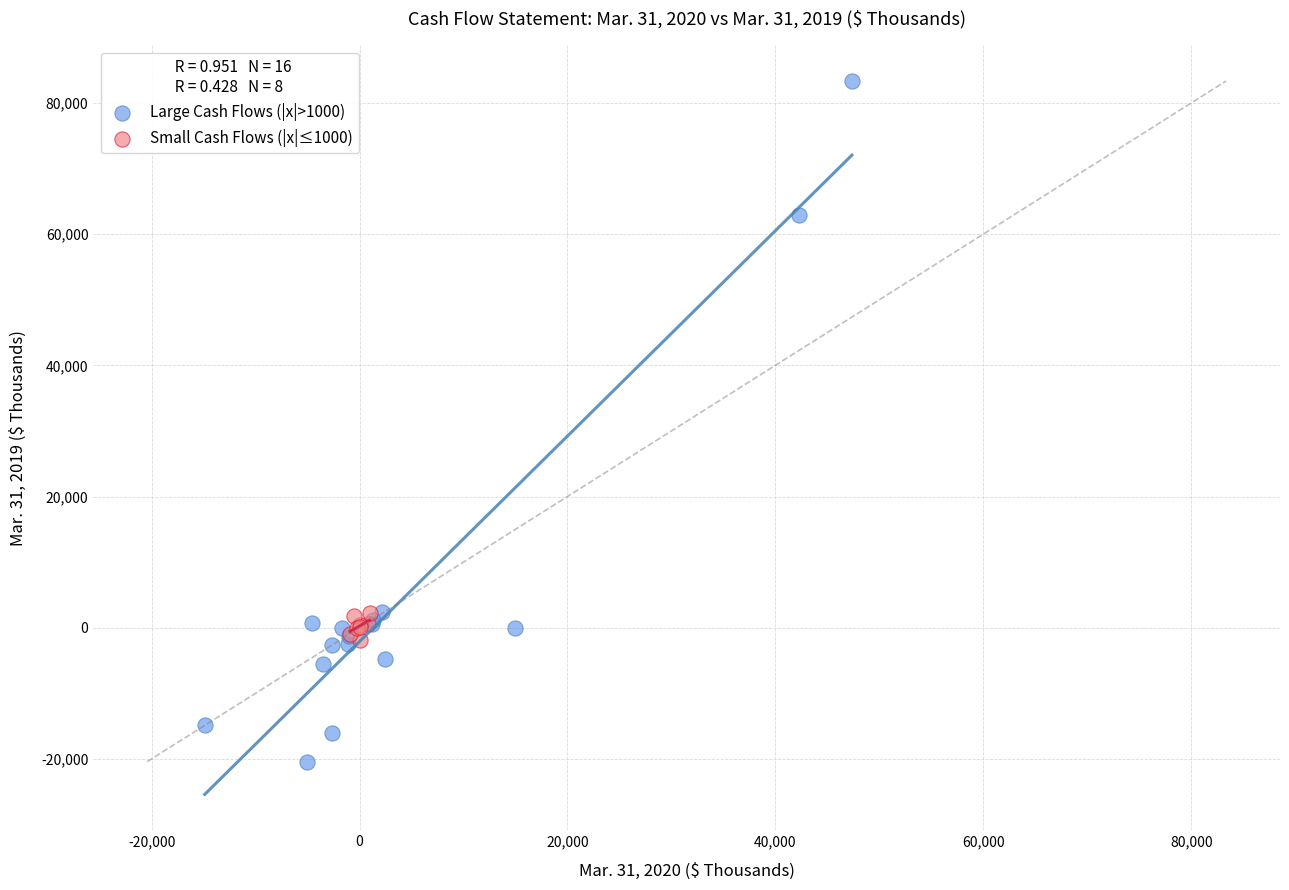

Which series has the largest Y range (max minus min)?

Large Cash Flows (|x|>1000)